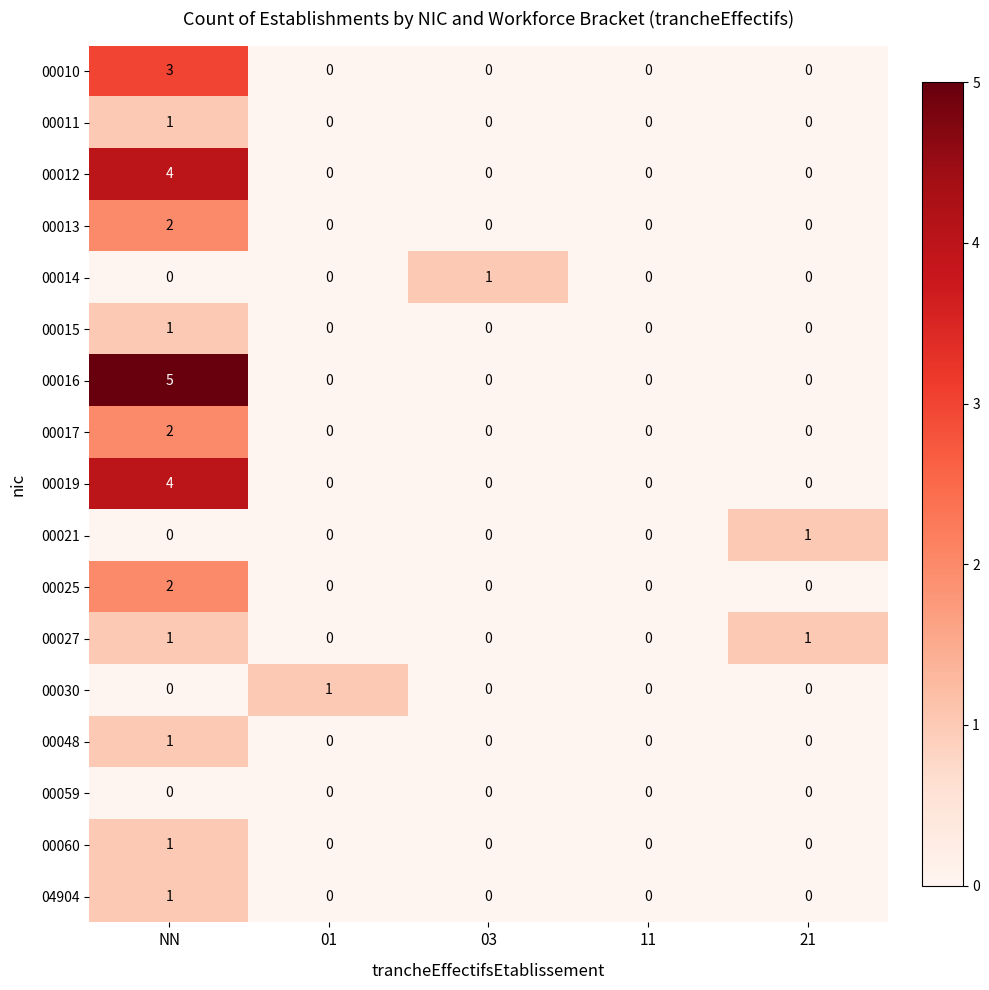

True or false: 00025 has a value of 2 at NN.

True